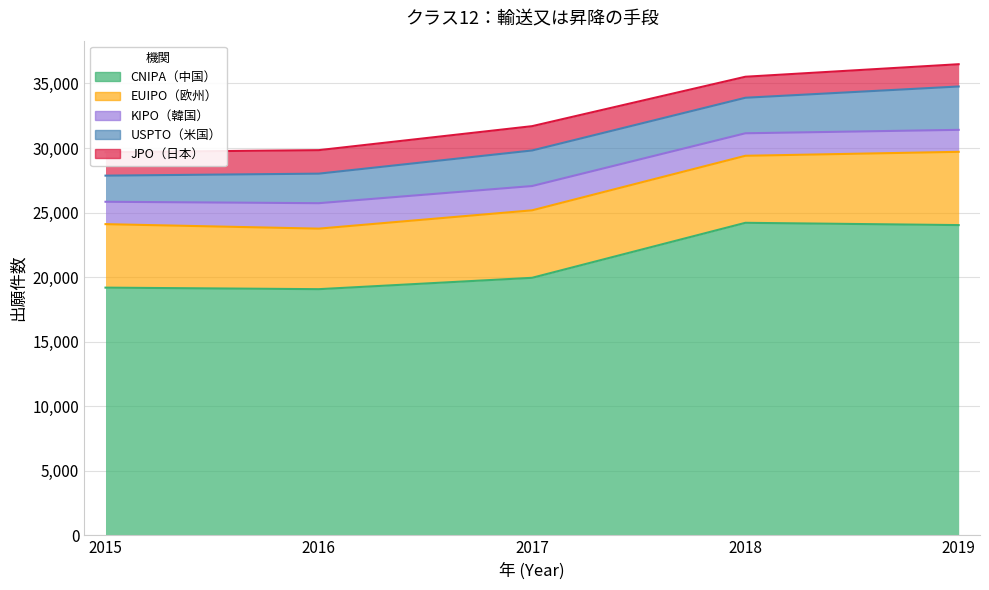

Reading left to right, extract all data points from this chart.

CNIPA（中国）: 19183	19064	19944	24204	24027
EUIPO（欧州）: 4917	4689	5227	5191	5675
KIPO（韓国）: 1734	1971	1881	1744	1702
USPTO（米国）: 2024	2288	2754	2751	3358
JPO（日本）: 1818	1819	1883	1627	1725